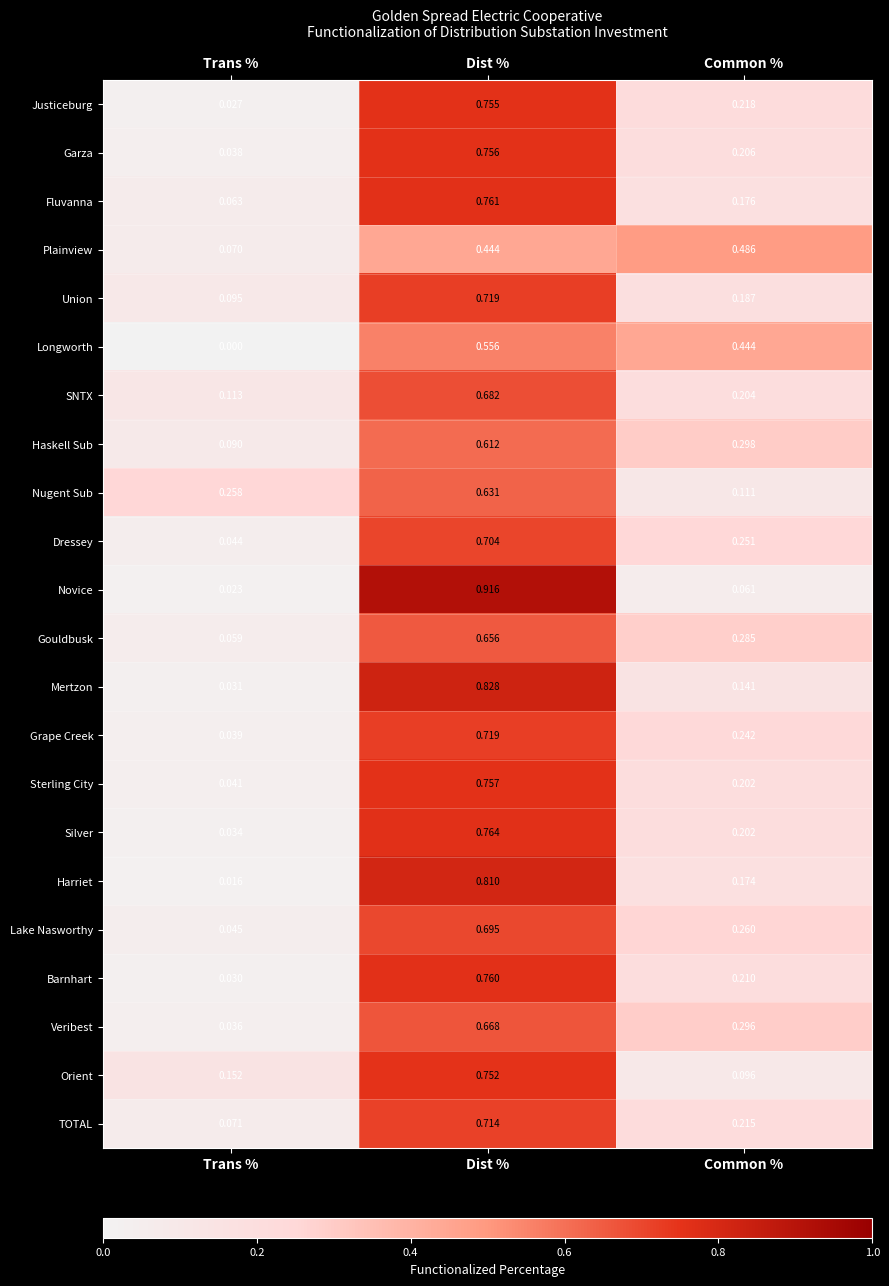

At which category does the chart reach its minimum across all series?

Trans %